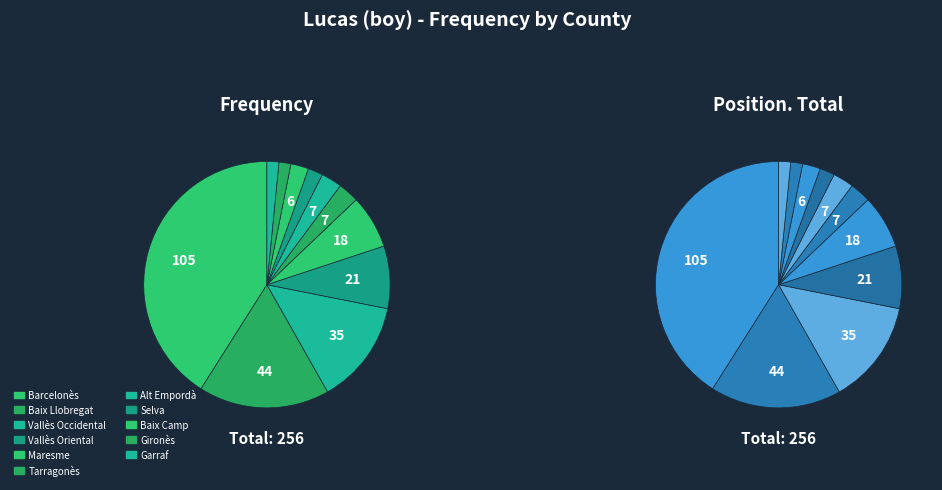

How many slices are in this pie chart?

11